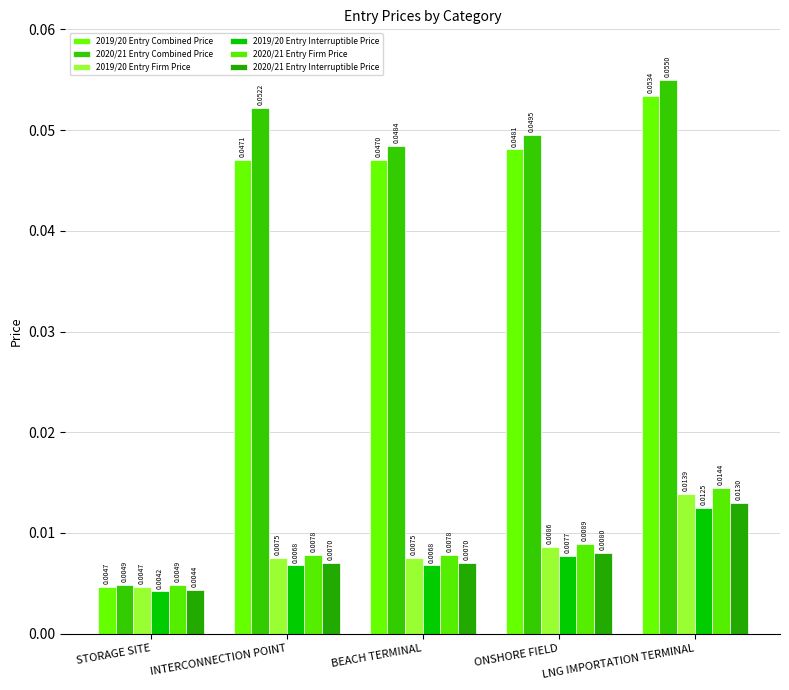

Which category has the highest value across all series?

LNG IMPORTATION TERMINAL